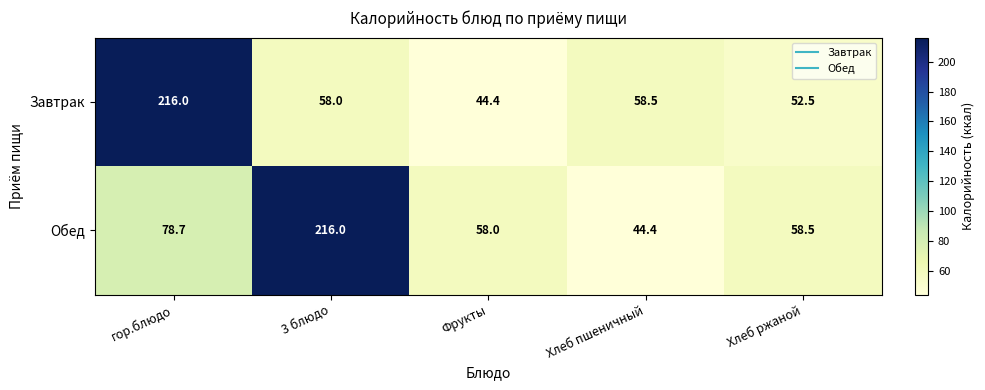

At гор.блюдо, list the series in order from smallest to largest.

Обед, Завтрак